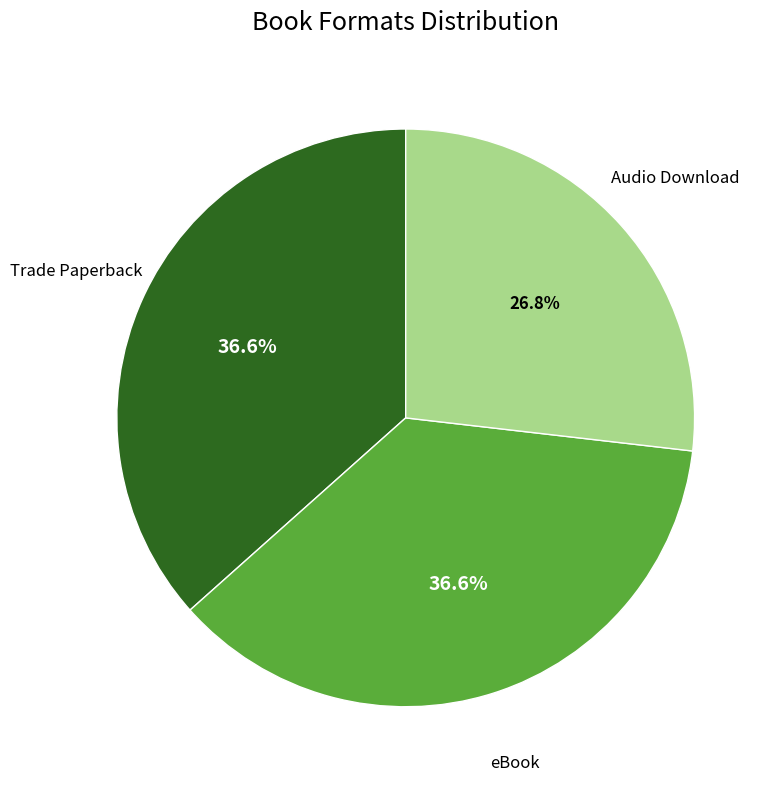

Does eBook represent more than half of the total?

No